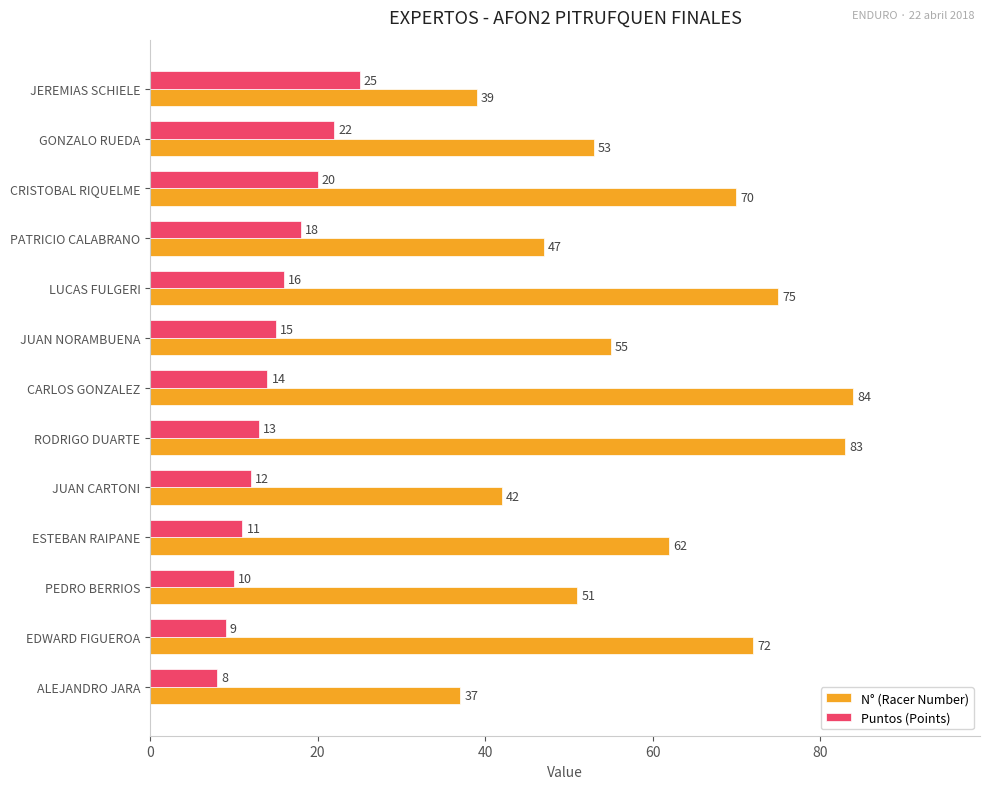

What is the average value of the Puntos (Points) series?

15